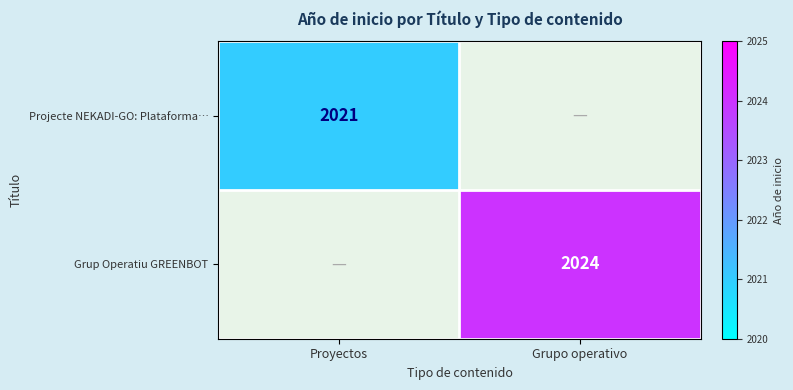

The value of Grup Operatiu GREENBOT at Grupo operativo is 2024. True or false?

True